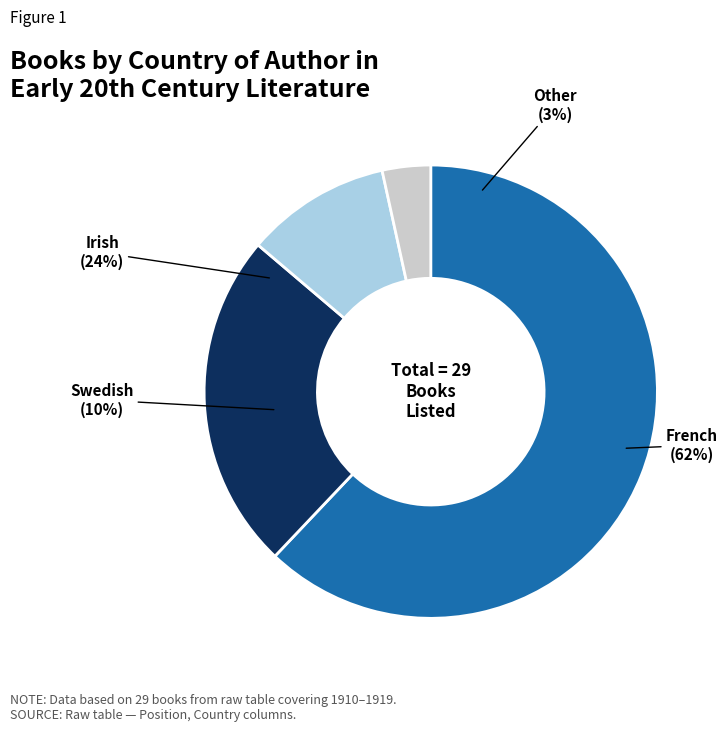

True or false: Other accounts for 3% of the total.

True